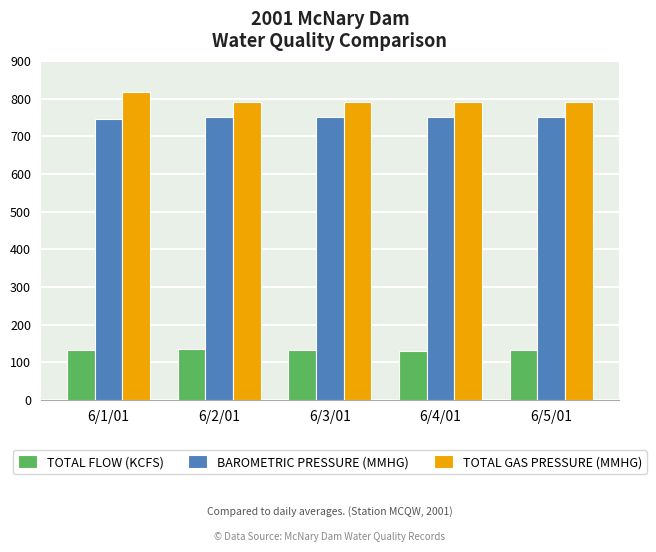

At 6/1/01, list the series in order from largest to smallest.

TOTAL GAS PRESSURE (MMHG), BAROMETRIC PRESSURE (MMHG), TOTAL FLOW (KCFS)